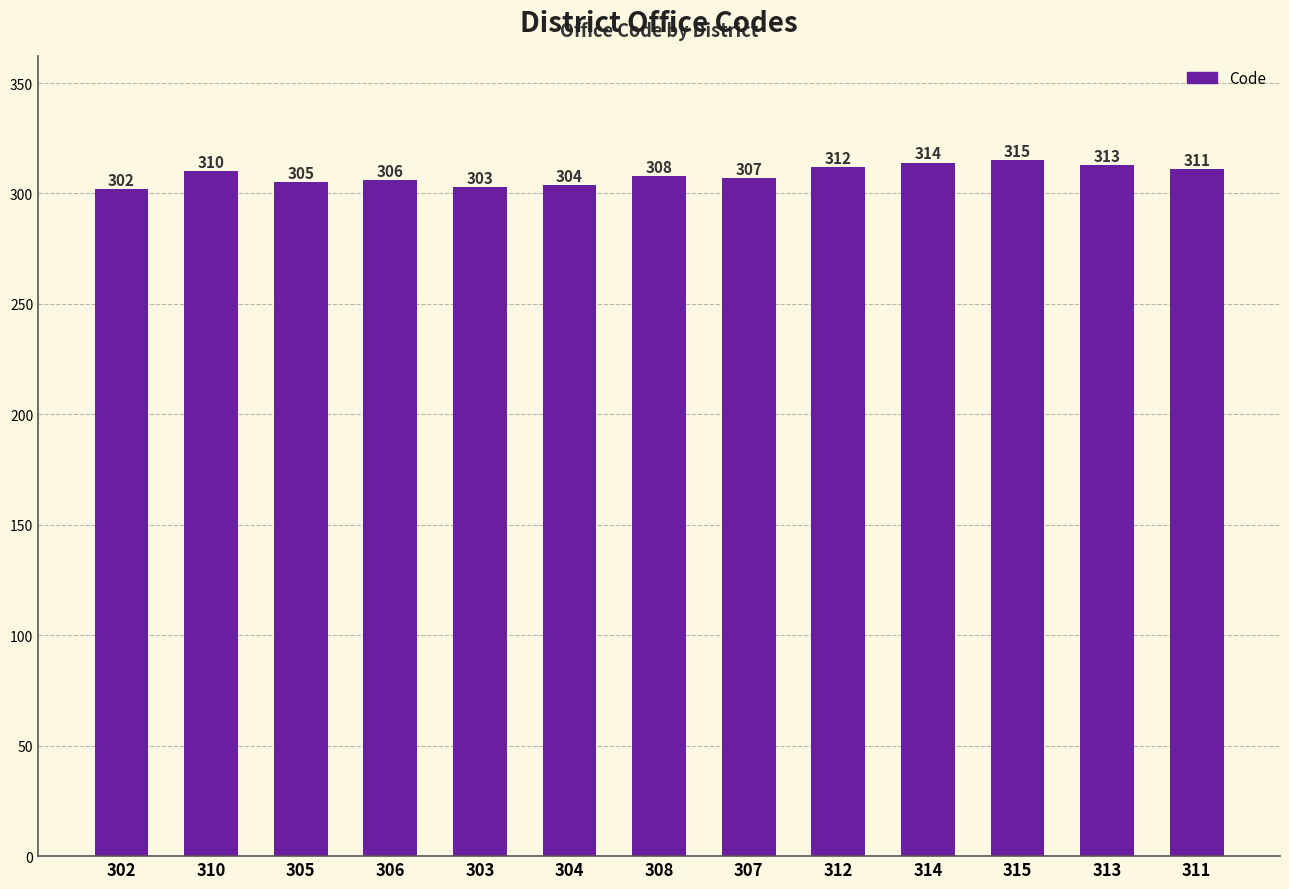

Reading left to right, what are all the values shown in this chart?

302	310	305	306	303	304	308	307	312	314	315	313	311